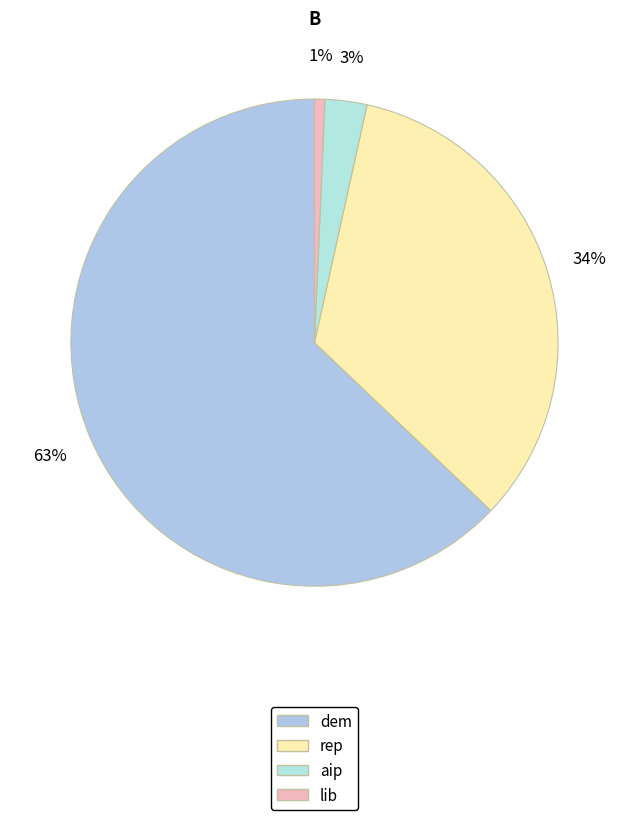

Is it true that lib is 1% of the pie?

True